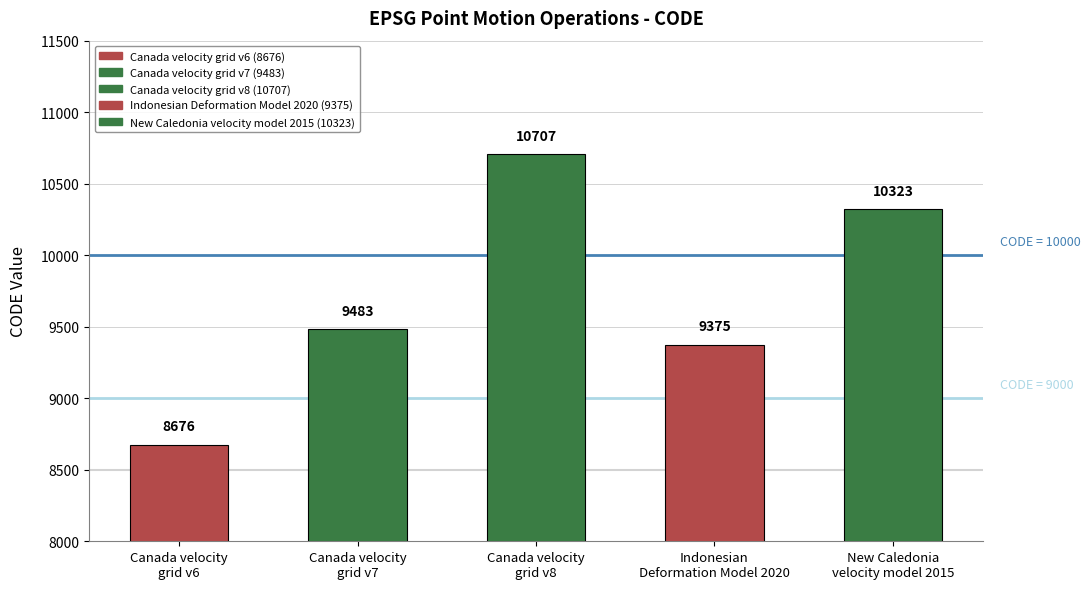

Between Canada velocity
grid v7 and Canada velocity
grid v6, which is larger?

Canada velocity
grid v7